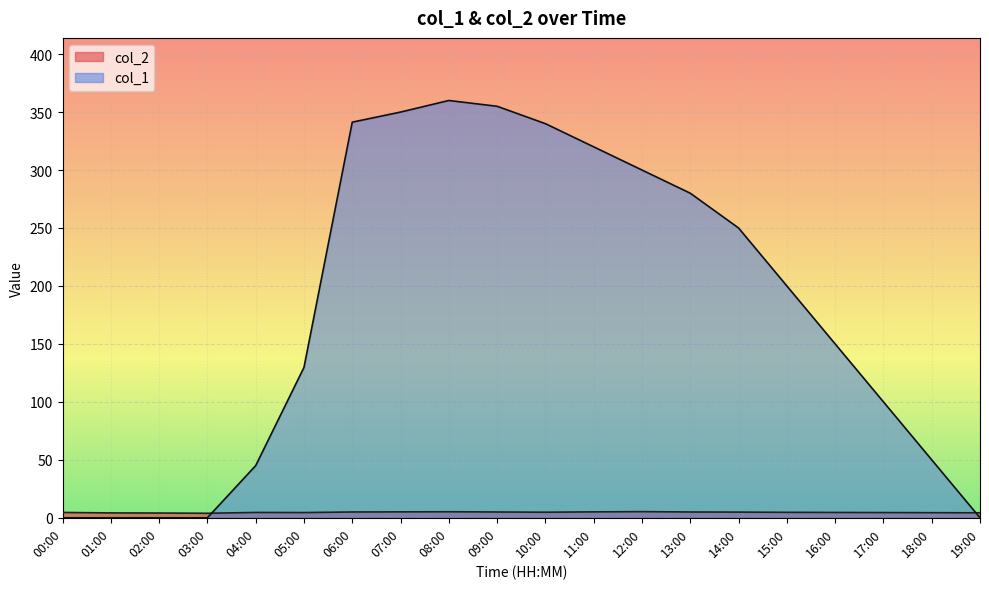

Reading left to right, what are all the values shown in this chart?

col_2: 00:00=4.6	01:00=4.2	02:00=4.1	03:00=3.9	04:00=4.6	05:00=4.5	06:00=5.0	07:00=5.1	08:00=5.2	09:00=5.0	10:00=4.8	11:00=5.1	12:00=5.3	13:00=5.0	14:00=4.9	15:00=4.7	16:00=4.6	17:00=4.5	18:00=4.4	19:00=4.3
col_1: 00:00=0.0	01:00=0.0	02:00=0.0	03:00=0.0	04:00=45.0	05:00=129.7	06:00=341.3	07:00=350.0	08:00=360.0	09:00=355.0	10:00=340.0	11:00=320.0	12:00=300.0	13:00=280.0	14:00=250.0	15:00=200.0	16:00=150.0	17:00=100.0	18:00=50.0	19:00=0.0